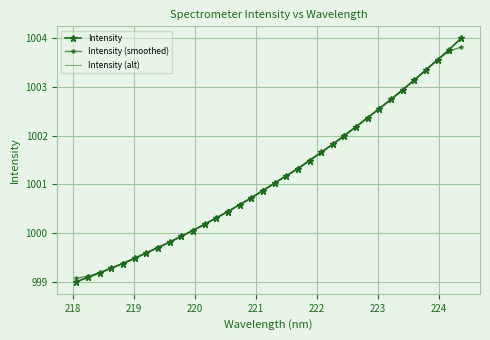

What are all the series names shown in the legend?

Intensity, Intensity (smoothed), Intensity (alt)